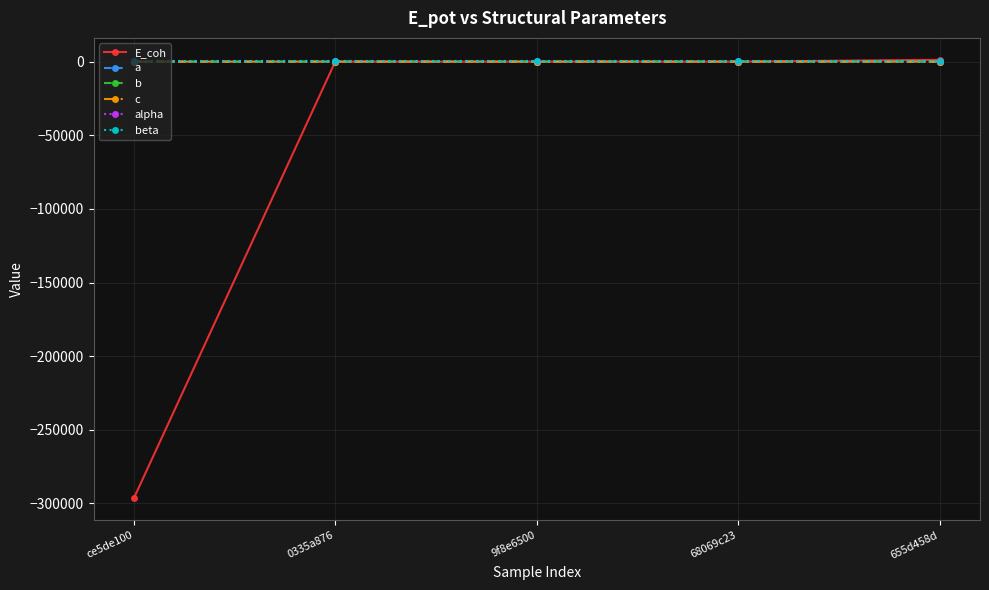

Reading left to right, extract all data points from this chart.

E_coh: ce5de100=-296487.2	0335a876=-4.1	9f8e6500=-4.1	68069c23=-3.5	655d458d=1221.5
a: ce5de100=2.5	0335a876=6.1	9f8e6500=6.1	68069c23=5.8	655d458d=3.3
b: ce5de100=2.5	0335a876=6.1	9f8e6500=6.1	68069c23=5.8	655d458d=3.3
c: ce5de100=2.5	0335a876=6.1	9f8e6500=6.1	68069c23=4.1	655d458d=3.3
alpha: ce5de100=90.0	0335a876=90.0	9f8e6500=90.0	68069c23=90.0	655d458d=90.0
beta: ce5de100=90.0	0335a876=90.0	9f8e6500=90.0	68069c23=90.0	655d458d=90.0